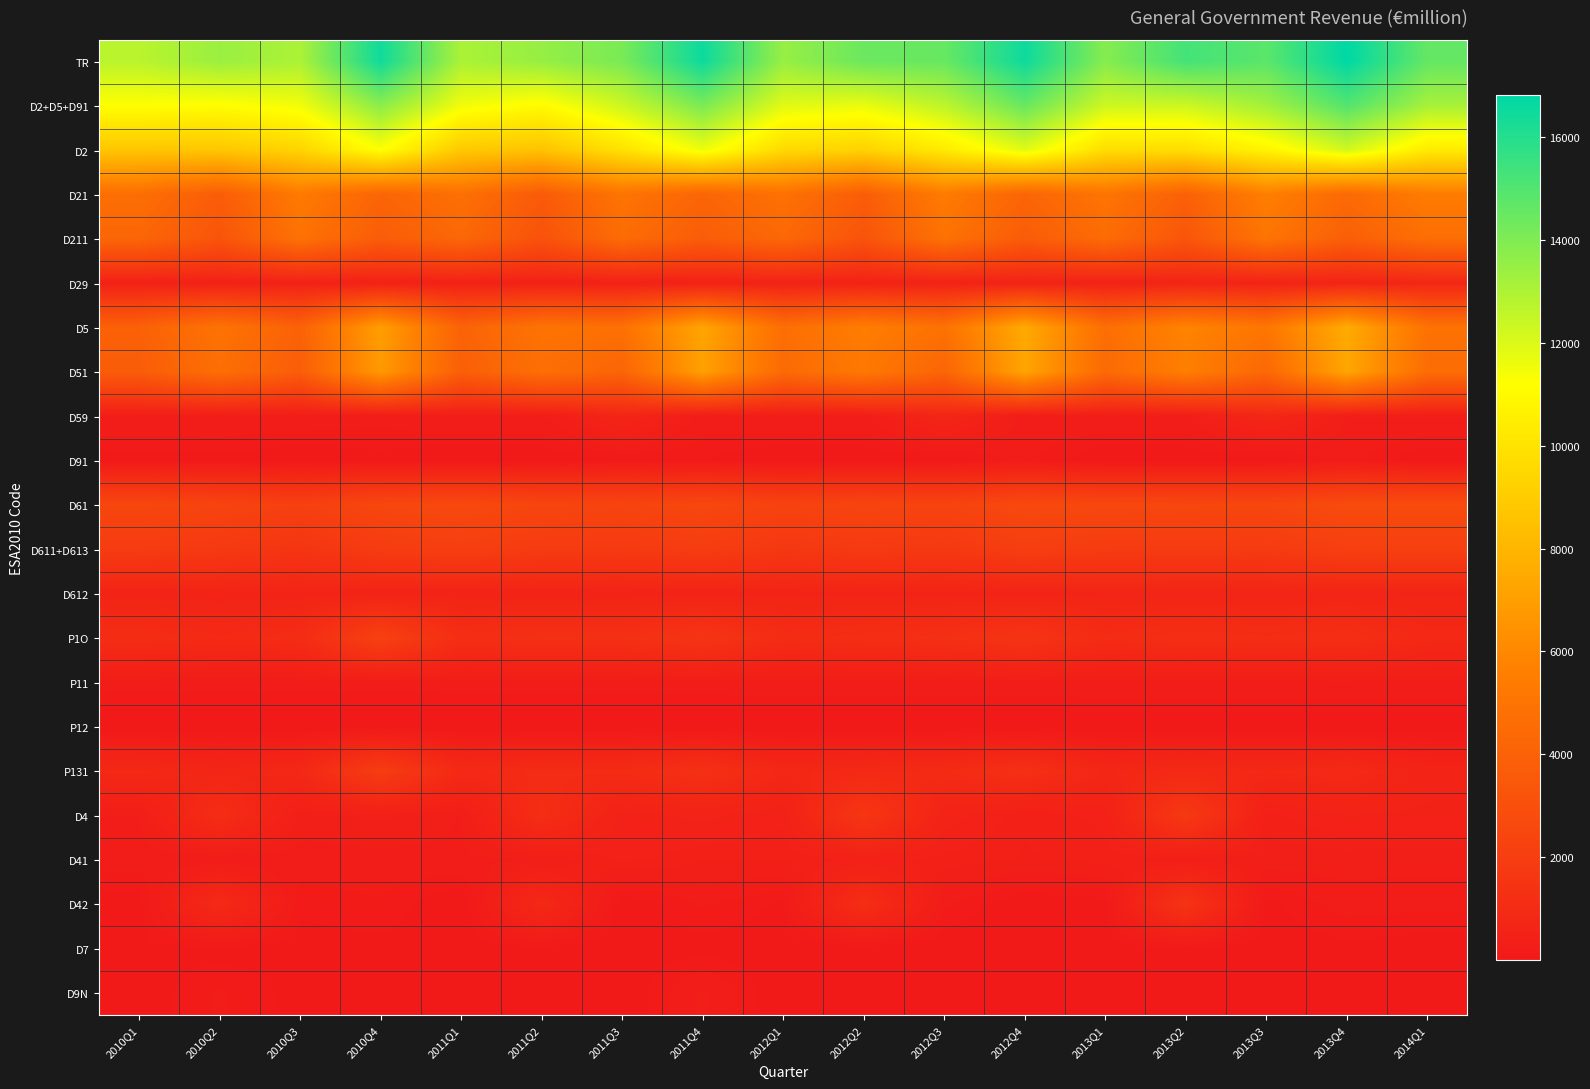

Rank the series by their maximum value, from highest to lowest.

TR, D2+D5+D91, D2, D5, D51, D21, D211, D61, P1O, D611+D613, P131, D4, D42, D59, D29, D612, D41, D9N, P11, D91, D7, P12